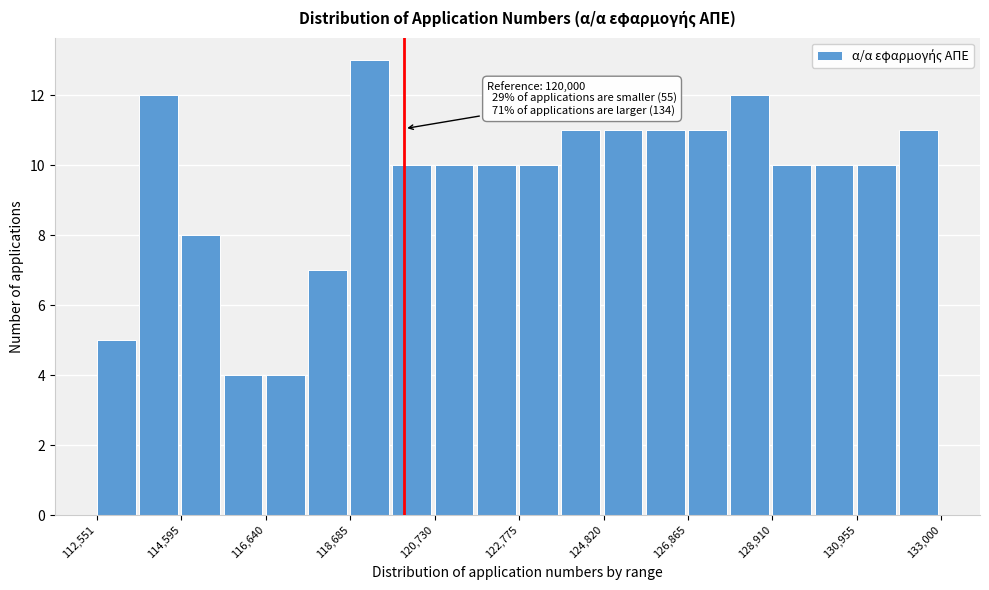

Read against the x-axis, roughly where is the centre of the tallest bar?

119000